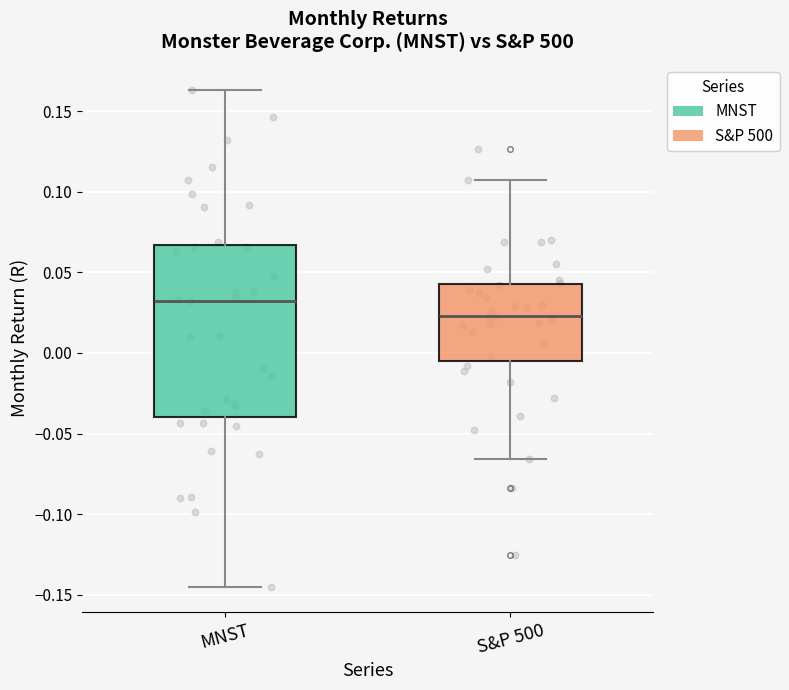

Reading left to right, transcribe this box plot: for each box, give where its median line is, the range the box spans, and where its two whiskers end, as read against the y-axis. The values are not printed on the chart, so give them approximately, as read against the axis.

MNST: median 0.030, box -0.040 to 0.065, whiskers -0.145 to 0.165
S&P 500: median 0.025, box -0.005 to 0.045, whiskers -0.065 to 0.110